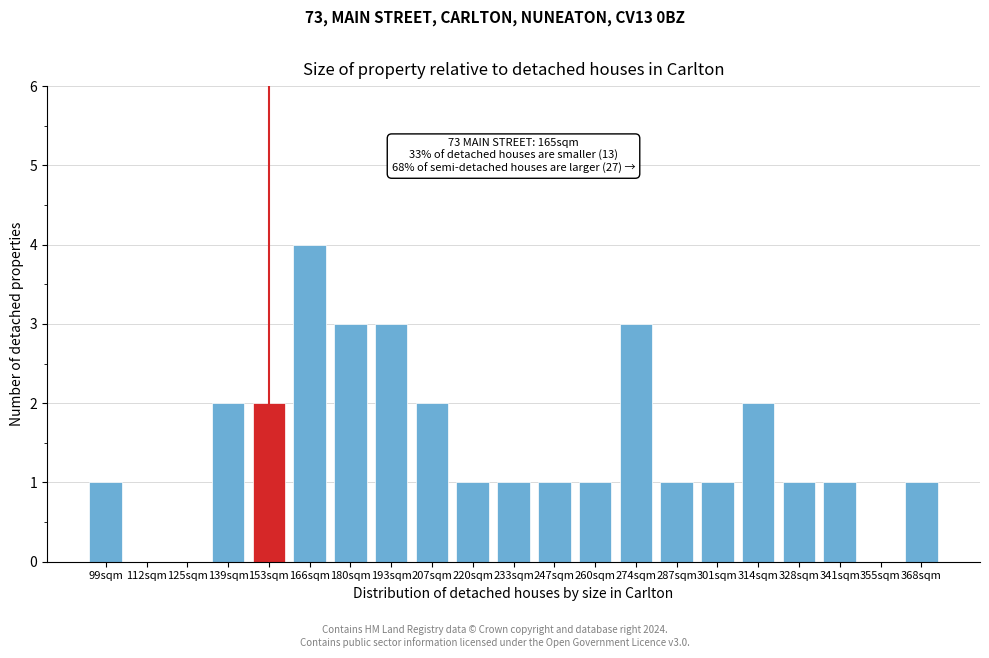

Reading left to right, what are all the values shown in this chart?

99sqm=1	112sqm=0	125sqm=0	139sqm=2	153sqm=2	166sqm=4	180sqm=3	193sqm=3	207sqm=2	220sqm=1	233sqm=1	247sqm=1	260sqm=1	274sqm=3	287sqm=1	301sqm=1	314sqm=2	328sqm=1	341sqm=1	355sqm=0	368sqm=1